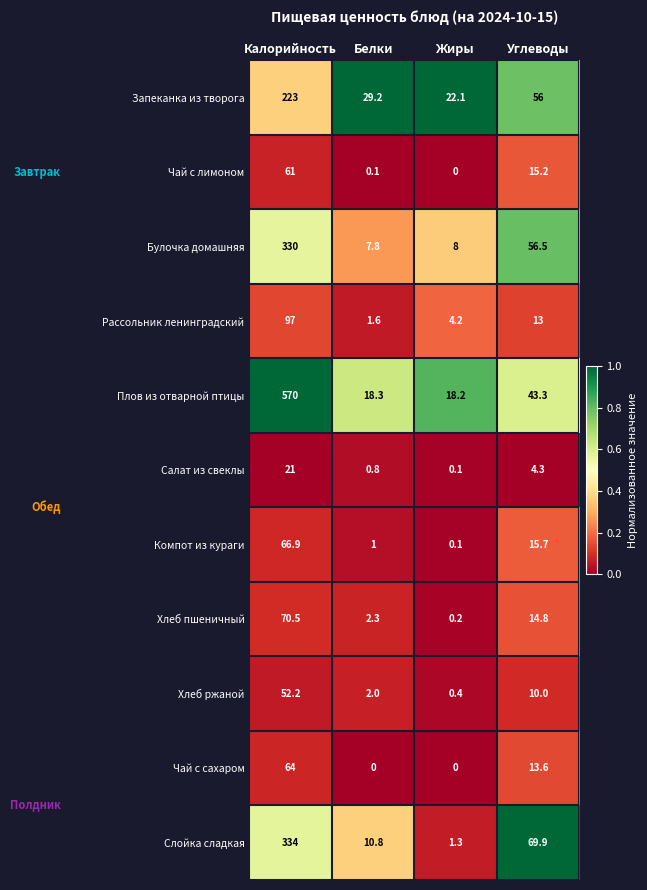

What is the total value across all series at Углеводы?

312.3